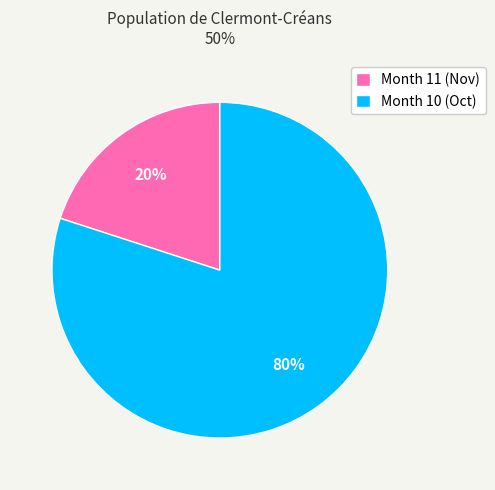

Is it true that Month 11 (Nov) is 20% of the pie?

True